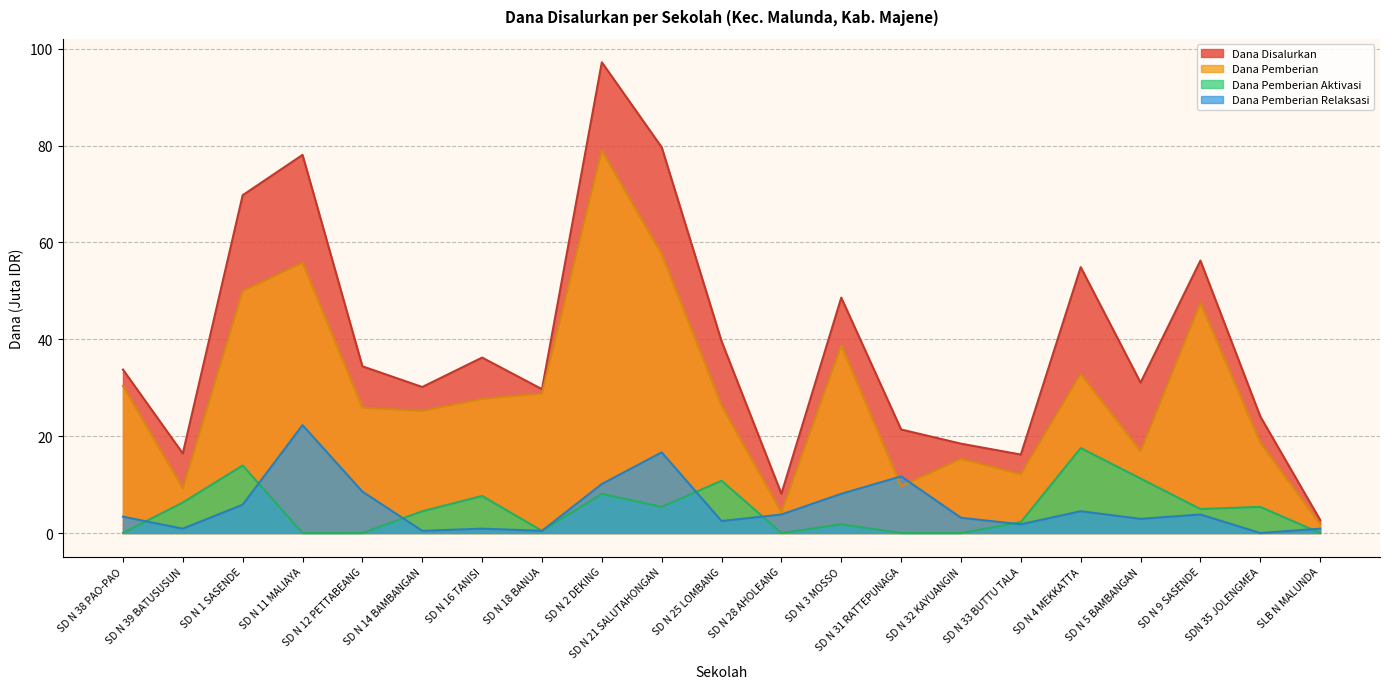

List the labels in order of Dana Pemberian value, smallest first.

SLB N MALUNDA, SD N 28 AHOLEANG, SD N 39 BATUSUSUN, SD N 31 RATTEPUNAGA, SD N 33 BUTTU TALA, SD N 32 KAYUANGIN, SD N 5 BAMBANGAN, SDN 35 JOLENGMEA, SD N 14 BAMBANGAN, SD N 12 PETTABEANG, SD N 25 LOMBANG, SD N 16 TANISI, SD N 18 BANUA, SD N 38 PAO-PAO, SD N 4 MEKKATTA, SD N 3 MOSSO, SD N 9 SASENDE, SD N 1 SASENDE, SD N 11 MALIAYA, SD N 21 SALUTAHONGAN, SD N 2 DEKING